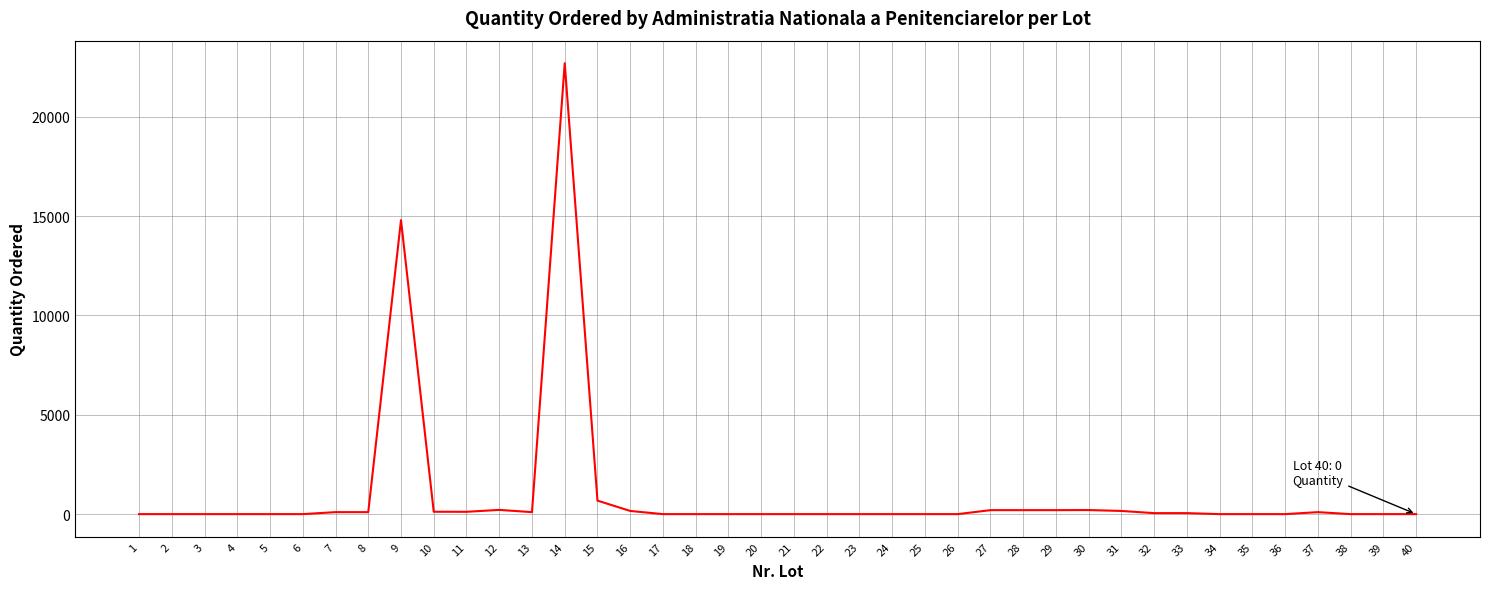

True or false: the data shows 200 at 28.

True